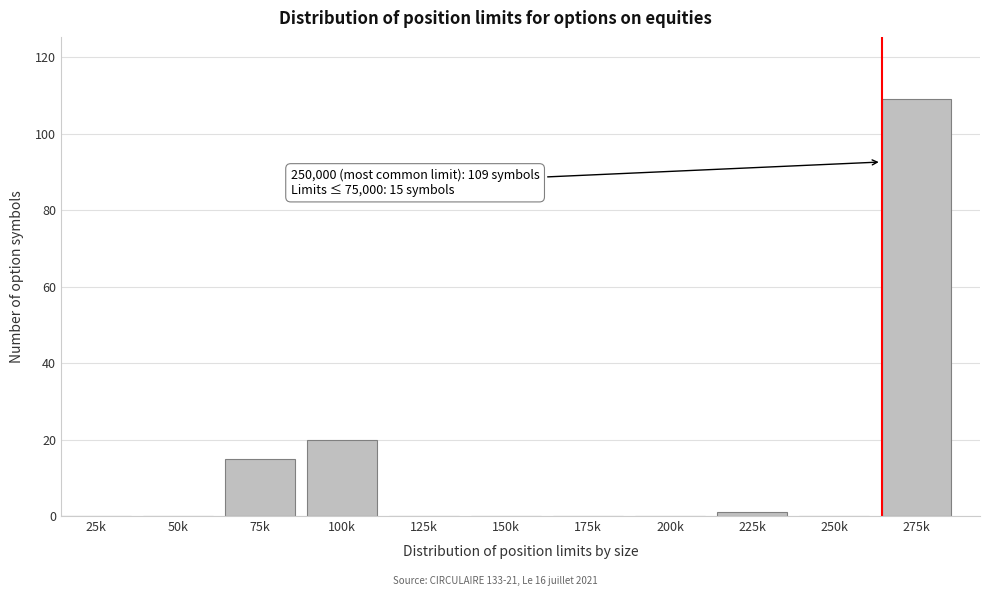

Reading left to right, list all the values displayed in this chart.

25k=0	50k=0	75k=15	100k=20	125k=0	150k=0	175k=0	200k=0	225k=1	250k=0	275k=109